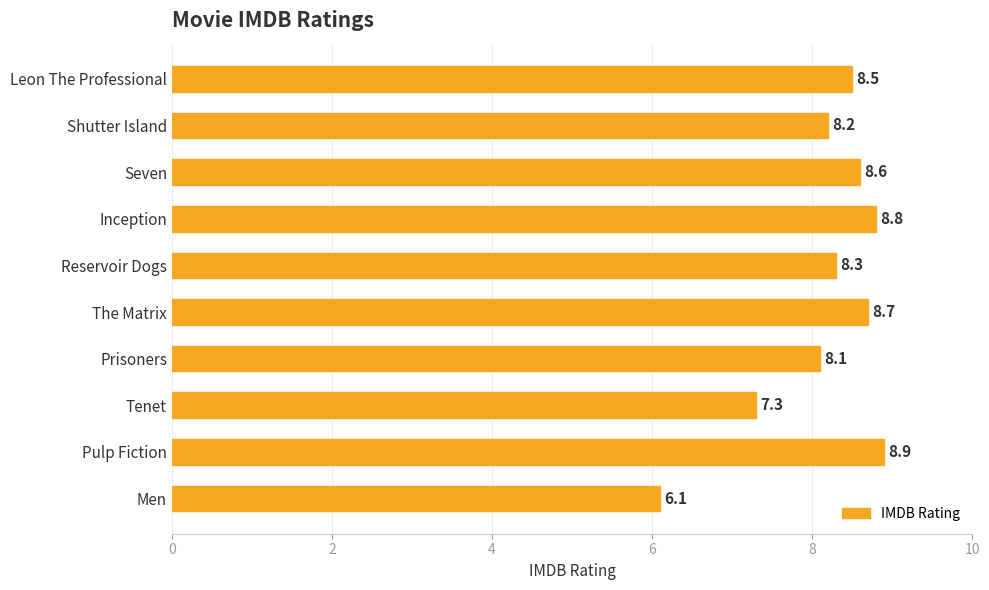

What position from the top is Leon The Professional?

1